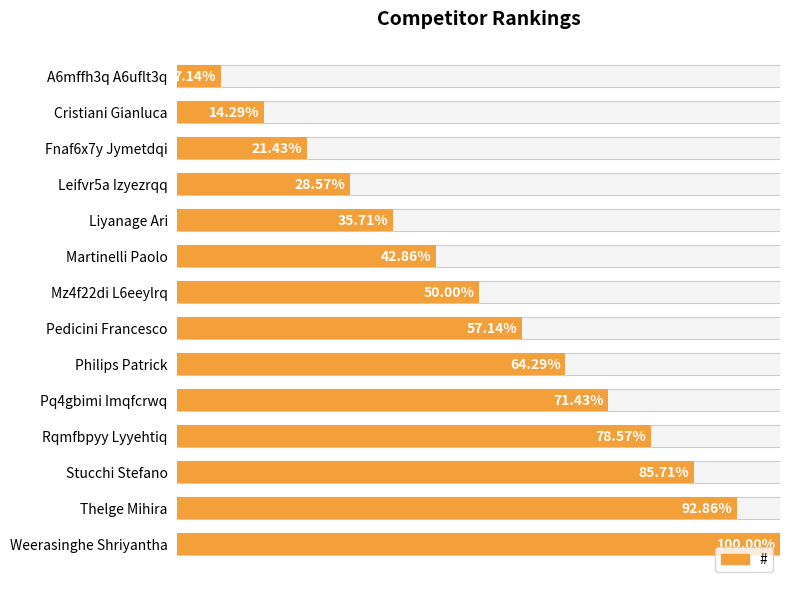

The chart shows a value of 8 at Liyanage Ari. True or false?

False